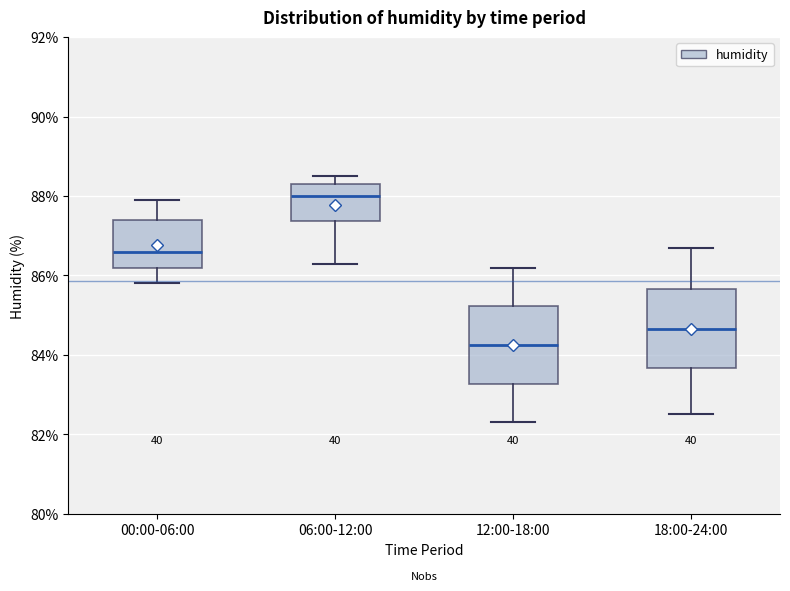

Which box's median line is the highest?

06:00-12:00